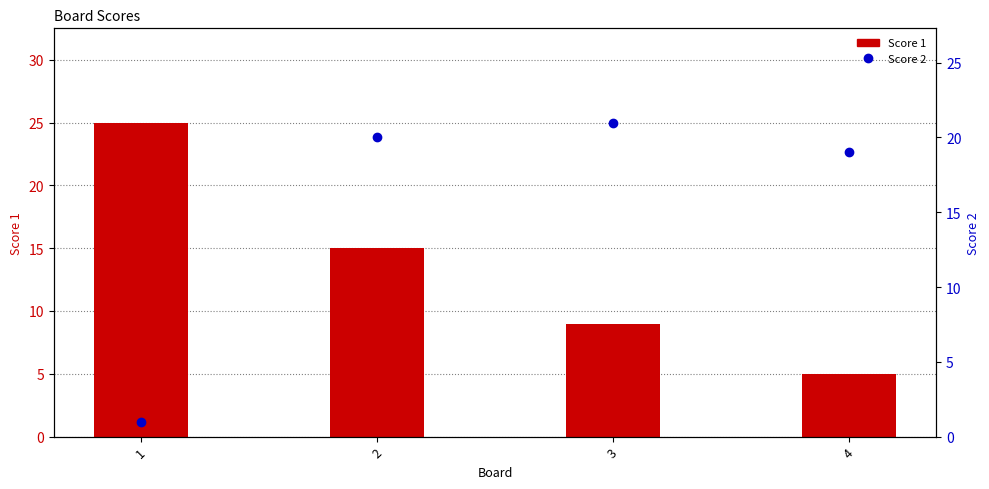

Count the Score 1 values in the range 9 to 25.

3